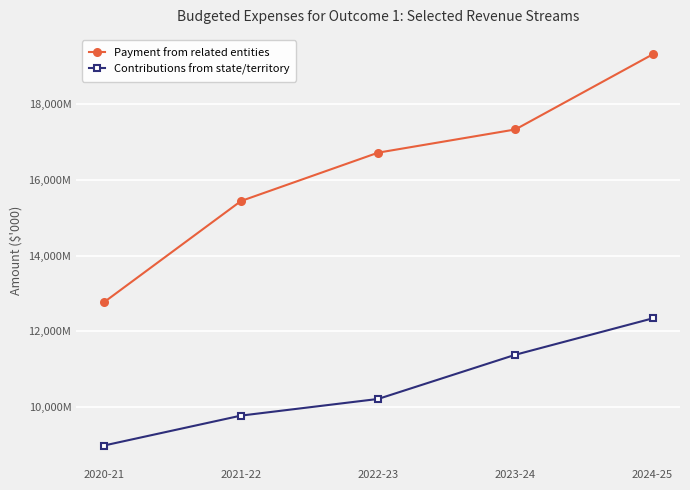

Is this an area chart (filled region under the line)?

No